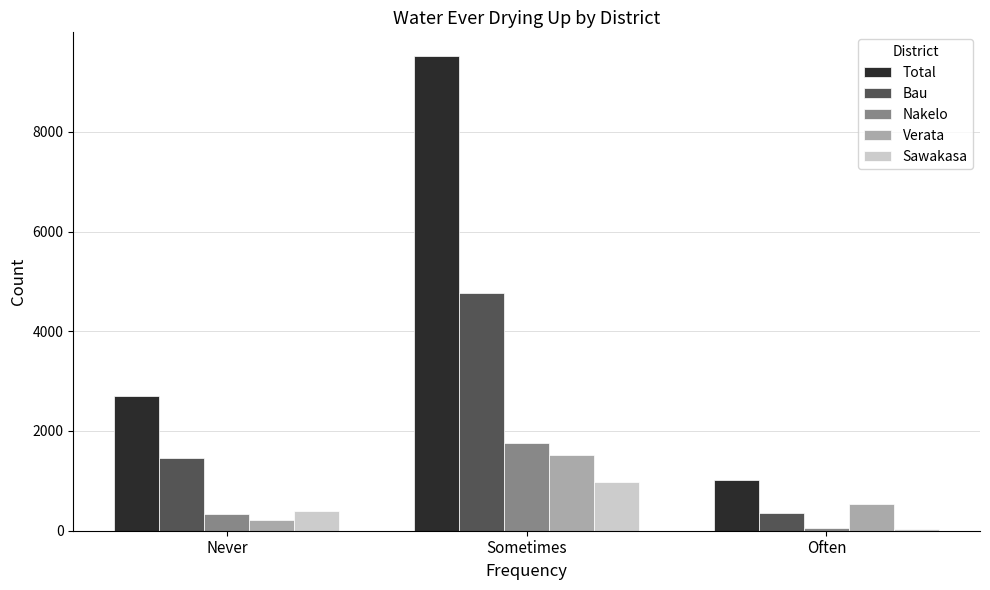

What is the difference between the second highest and minimum values in the Bau series?

1107